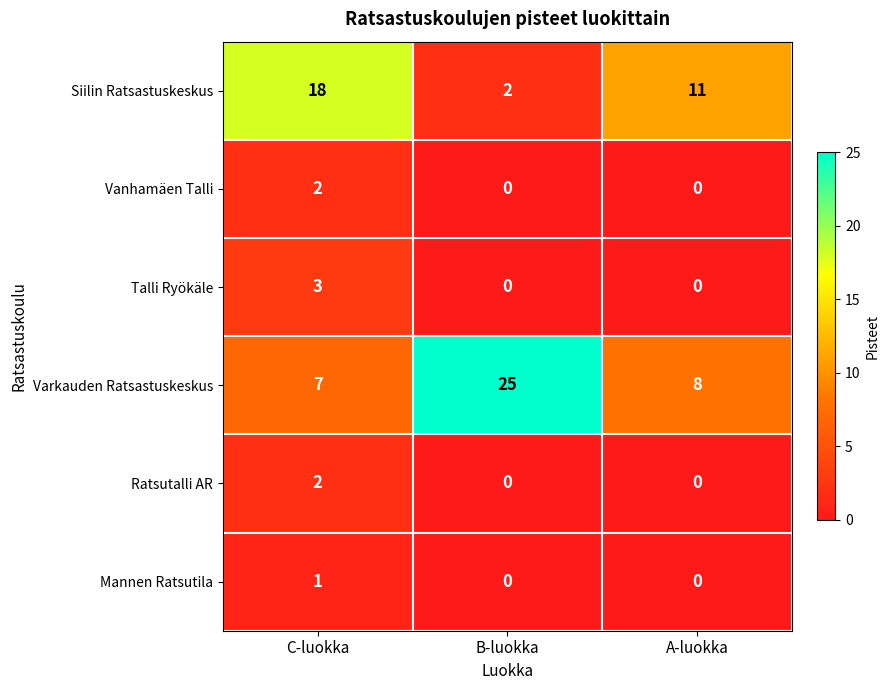

Count the number of data series in this chart.

6